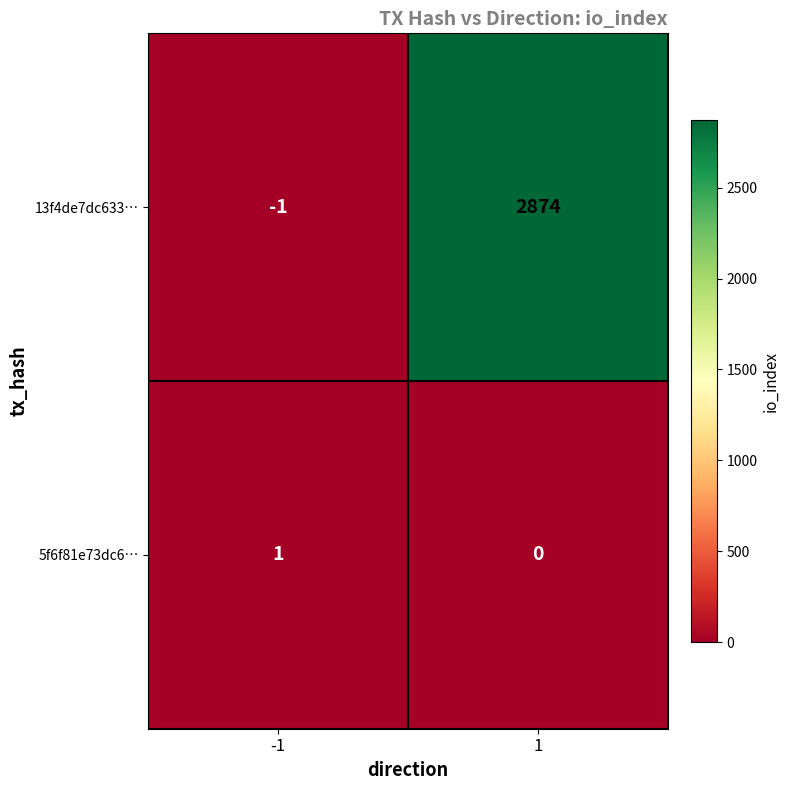

The 13f4de7dc633… series shows 2874 at 1. True or false?

True